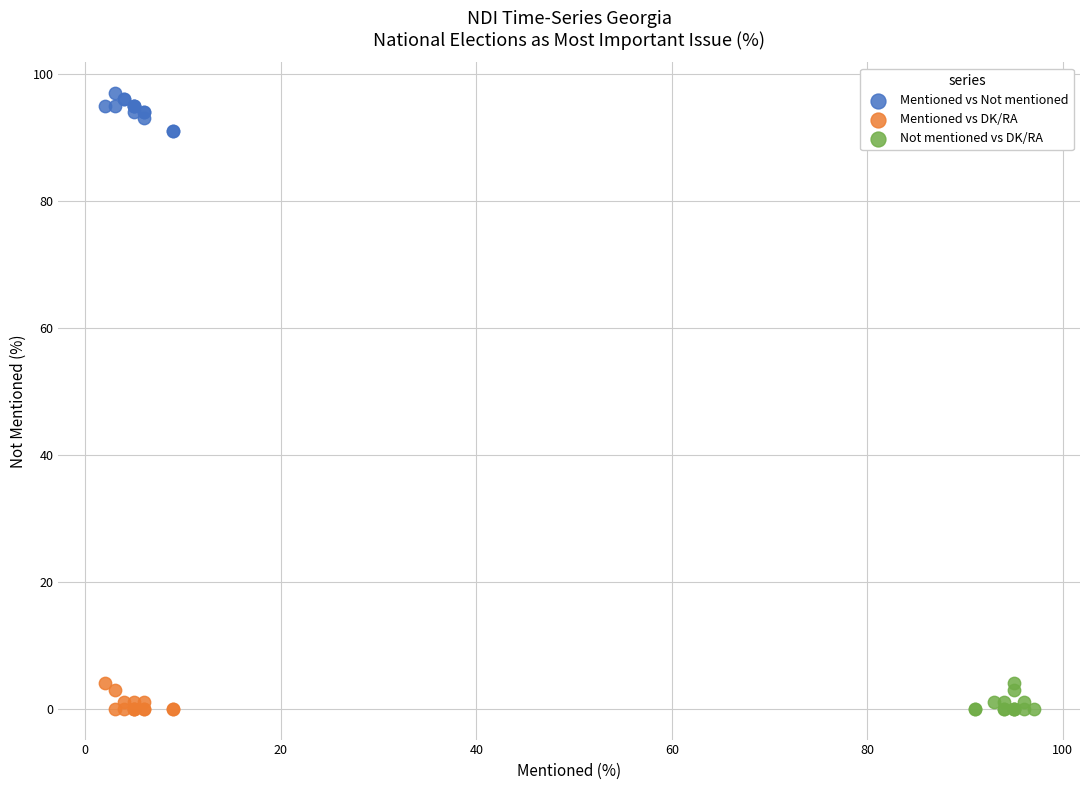

What are all the series names shown in the legend?

Mentioned vs Not mentioned, Mentioned vs DK/RA, Not mentioned vs DK/RA